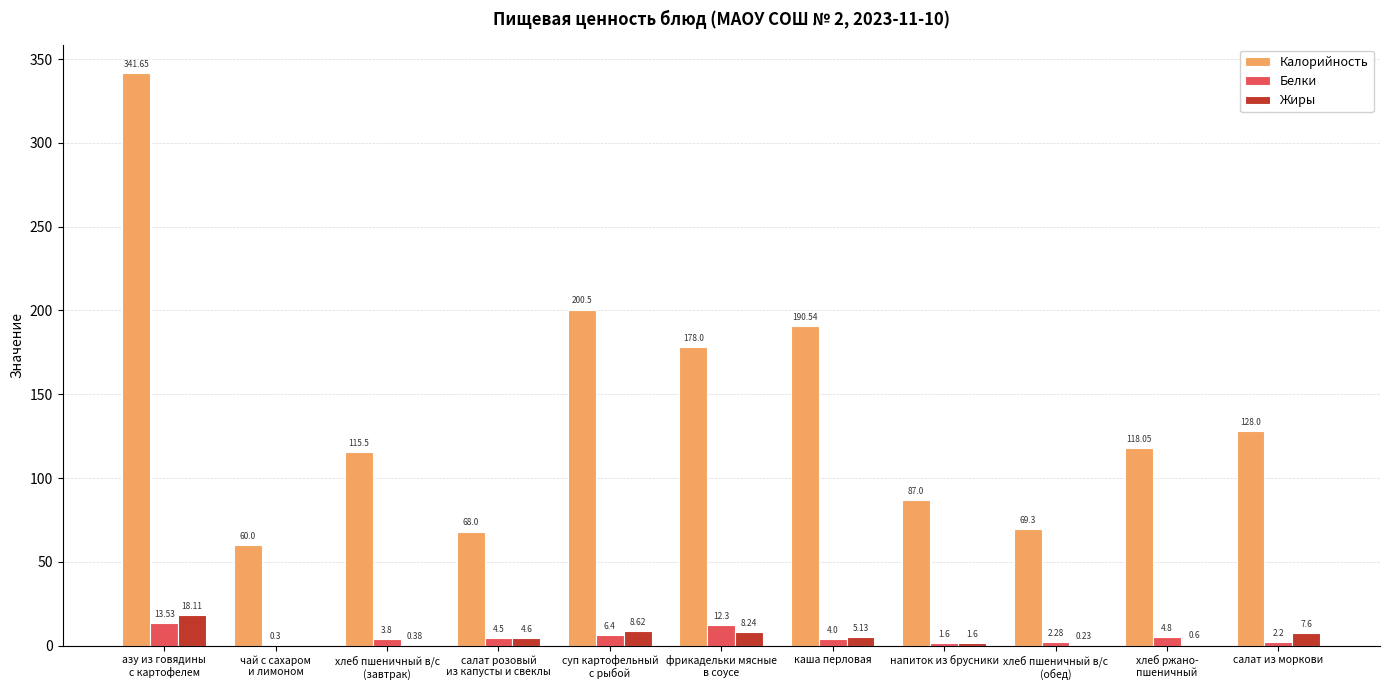

Which series has the widest spread of values?

Калорийность